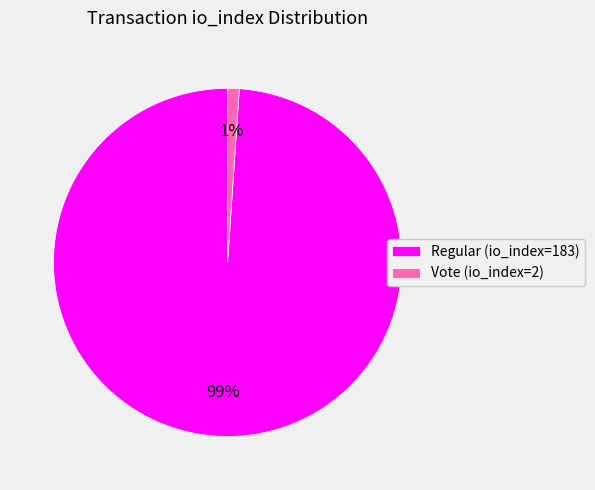

Count the number of slices in the pie.

2